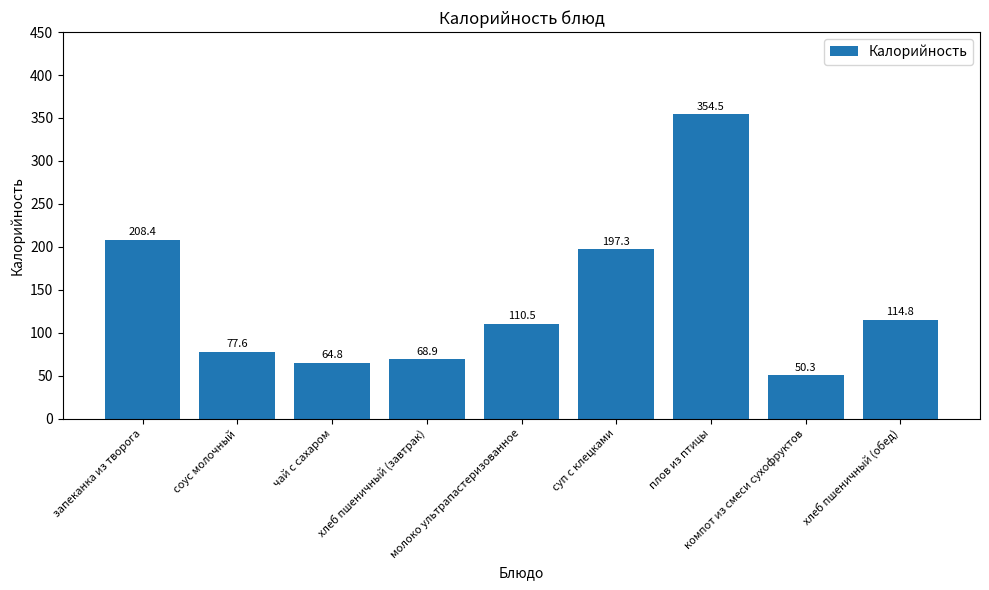

What is the sum of all values?

1247.1